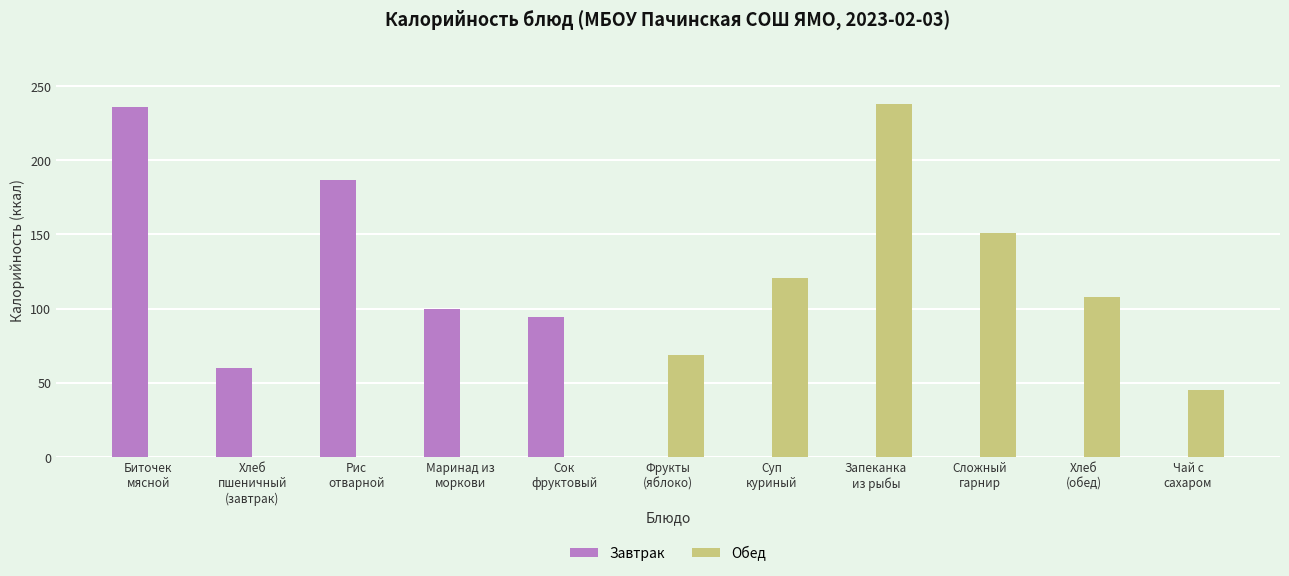

Which series has the largest total across all categories?

Обед